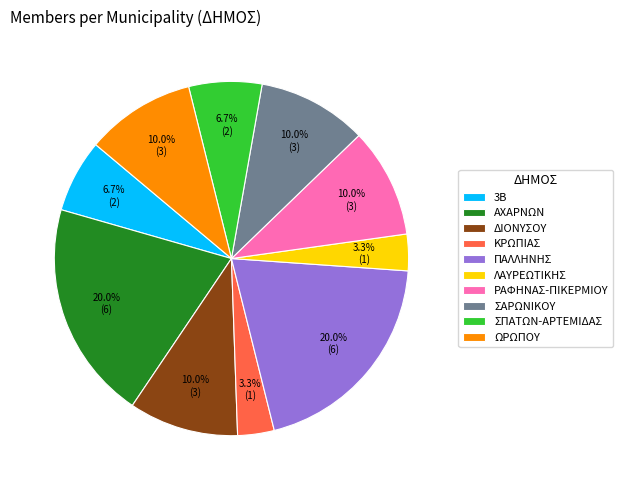

To the nearest percent, what percentage of the pie is ΣΑΡΩΝΙΚΟΥ?

10%